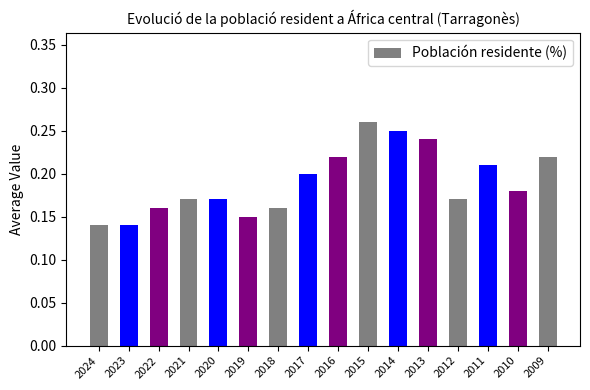

How many values are between 0 and 1?

16